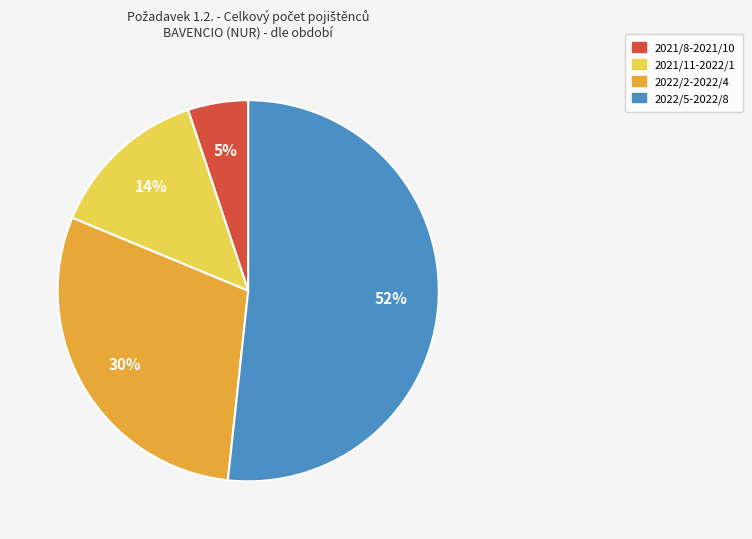

Is there any slice that represents more than half of the pie?

Yes